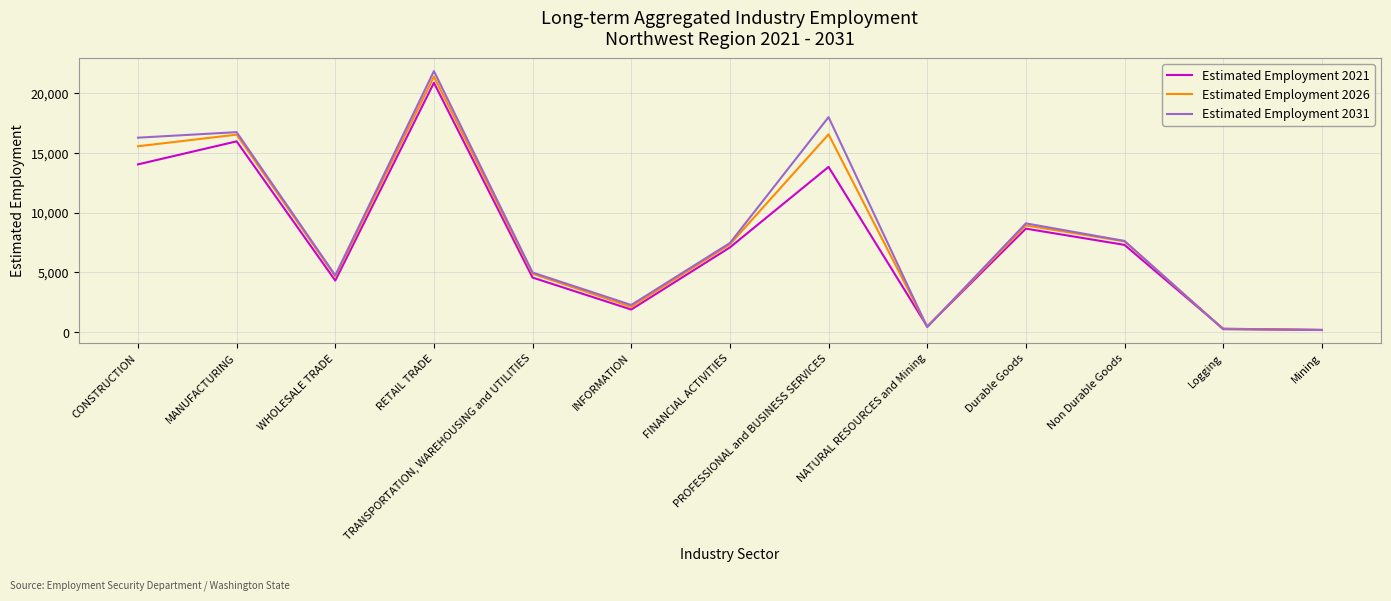

What is the smallest value displayed?

178